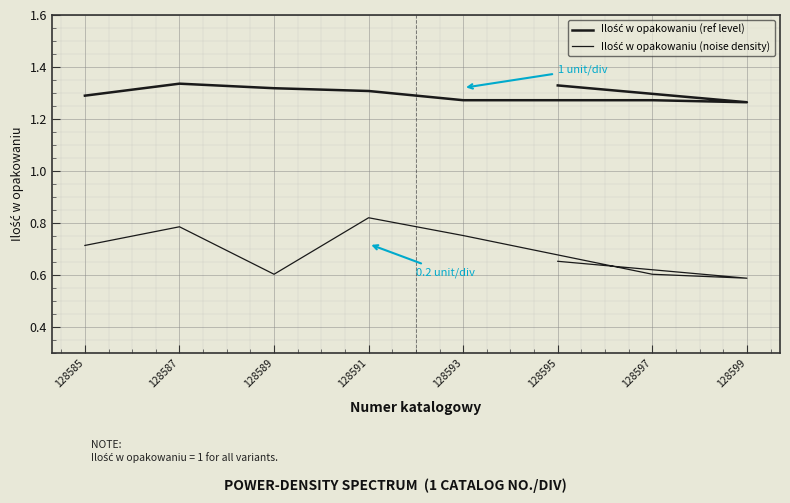

What is the value of the Ilość w opakowaniu (ref level) point at the 5th from the left?

1.3